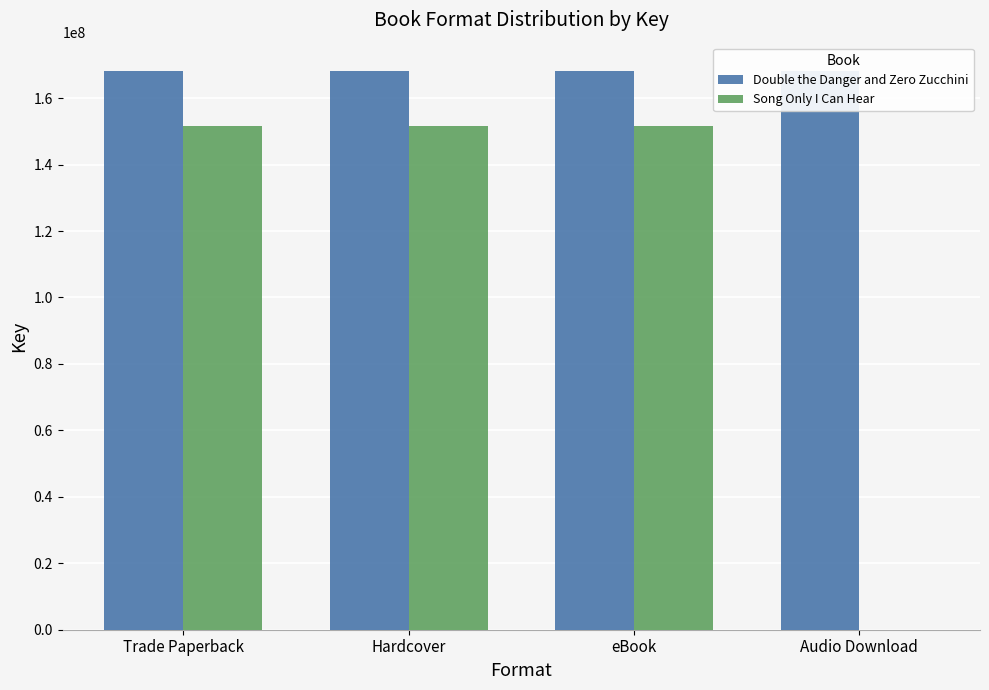

What is the approximate value of Double the Danger and Zero Zucchini at eBook?

168271898